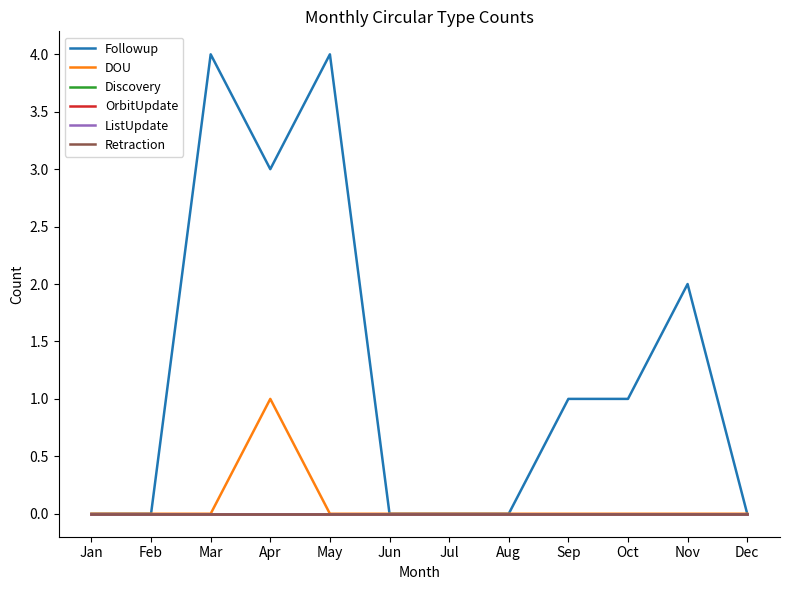

How many lines are shown in the chart?

6